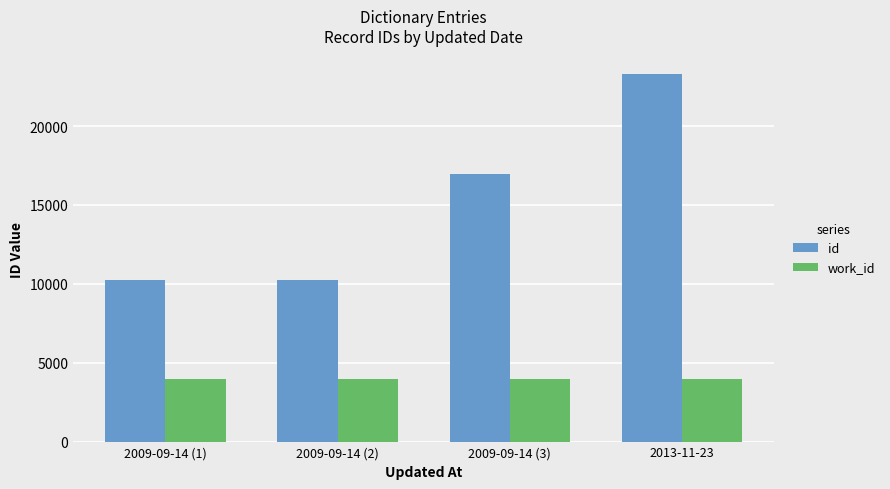

Read the id value at 2009-09-14 (1), to the nearest 50.

10250